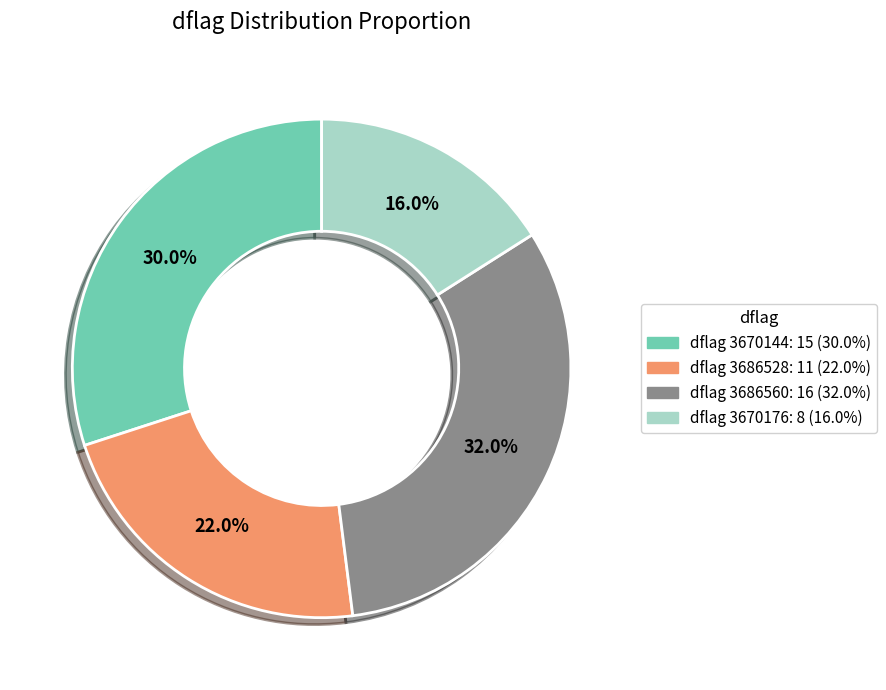

Is there any slice that represents more than half of the pie?

No